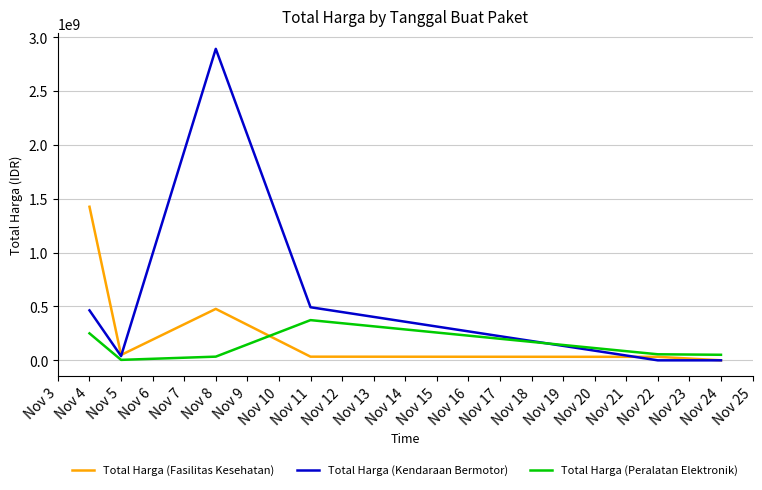

How many lines are shown in the chart?

3